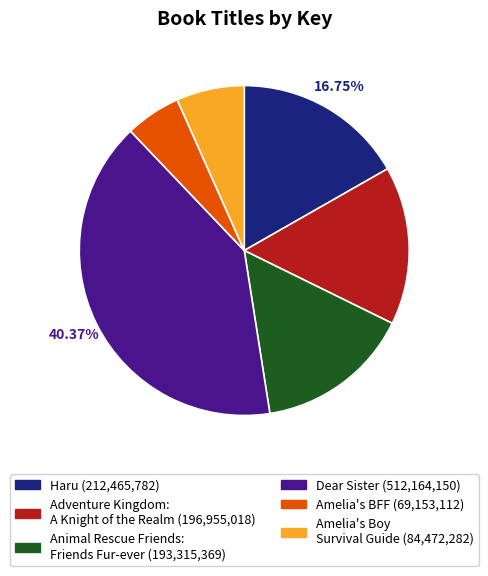

What is the ratio of the value at Animal Rescue Friends: Friends Fur-ever to the value at Adventure Kingdom: A Knight of the Realm?

1.0